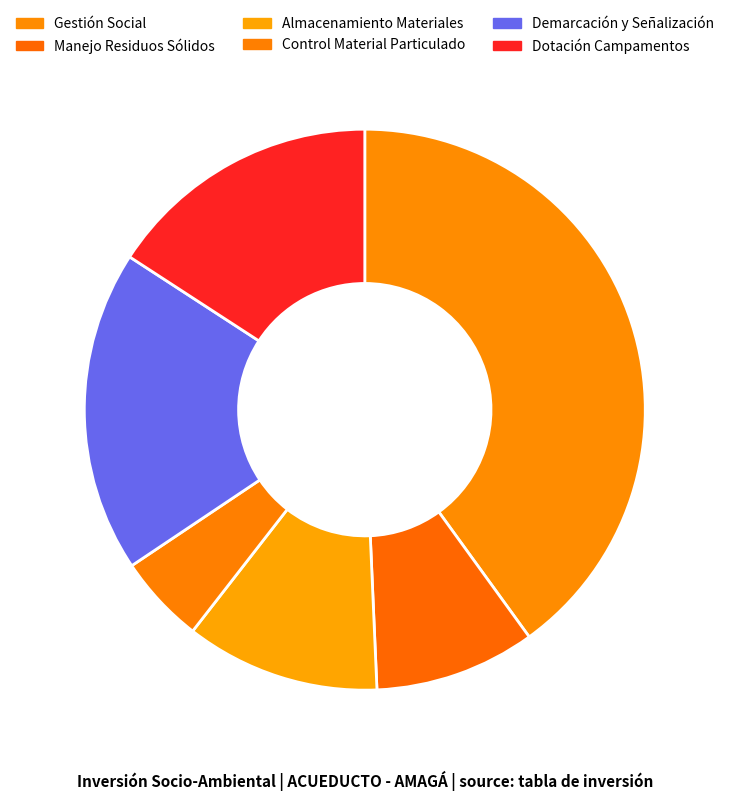

What is the largest slice in the pie chart?

Gestión Social